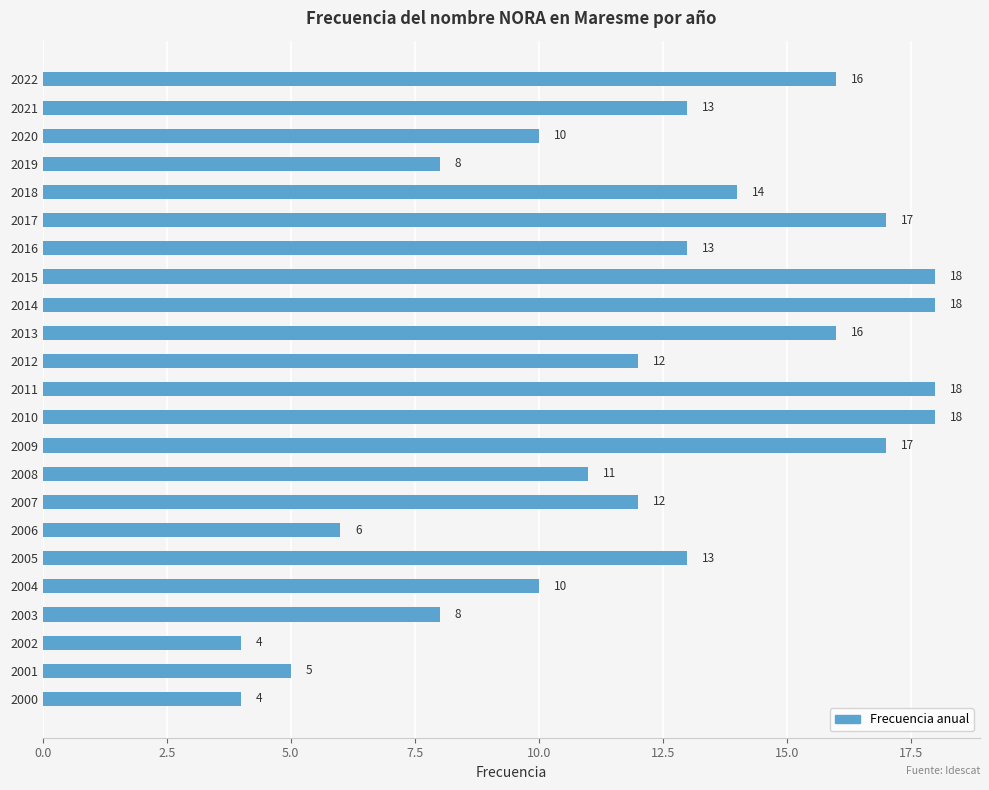

What is the maximum value shown in the chart?

18